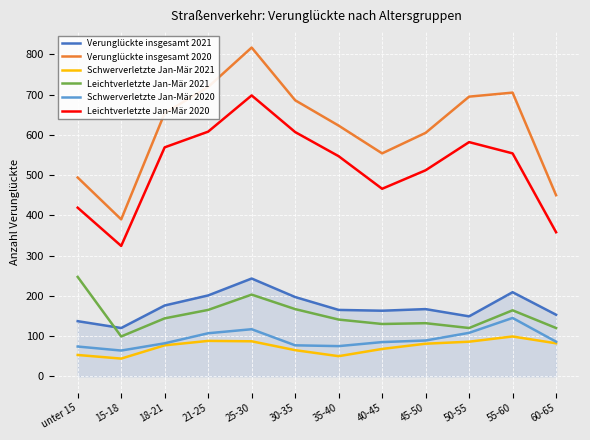

True or false: Schwerverletzte Jan-Mär 2021 and Leichtverletzte Jan-Mär 2020 cross at least once.

False